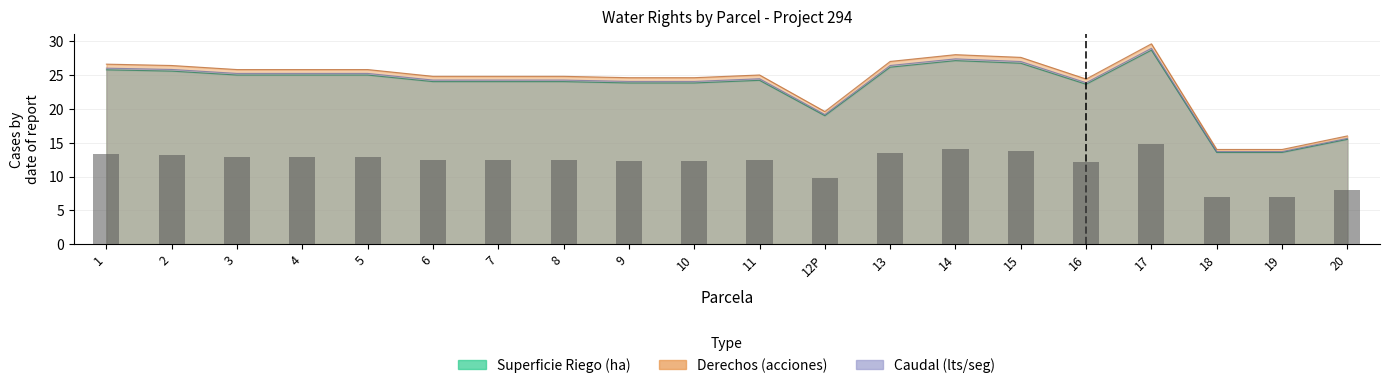

How many data points in Caudal (lts/seg) are less than 24?

5